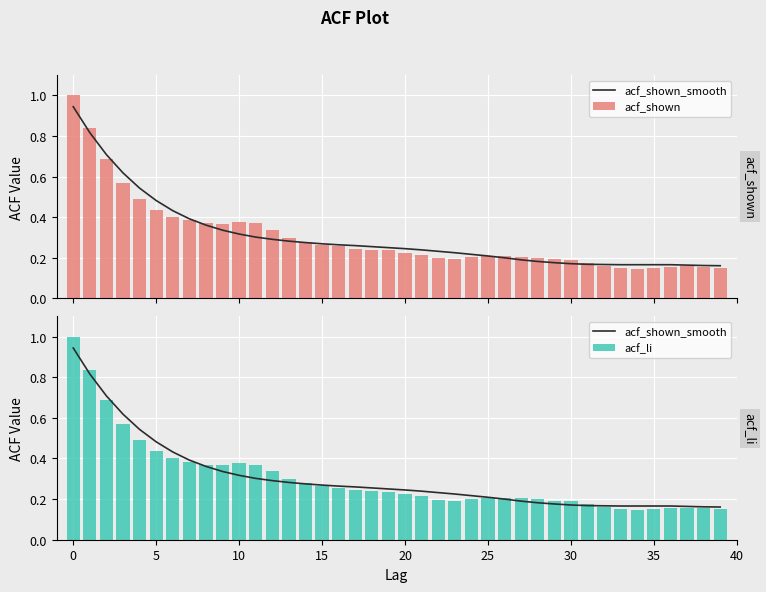

Are the bars grouped side by side (vs. stacked)?

Yes